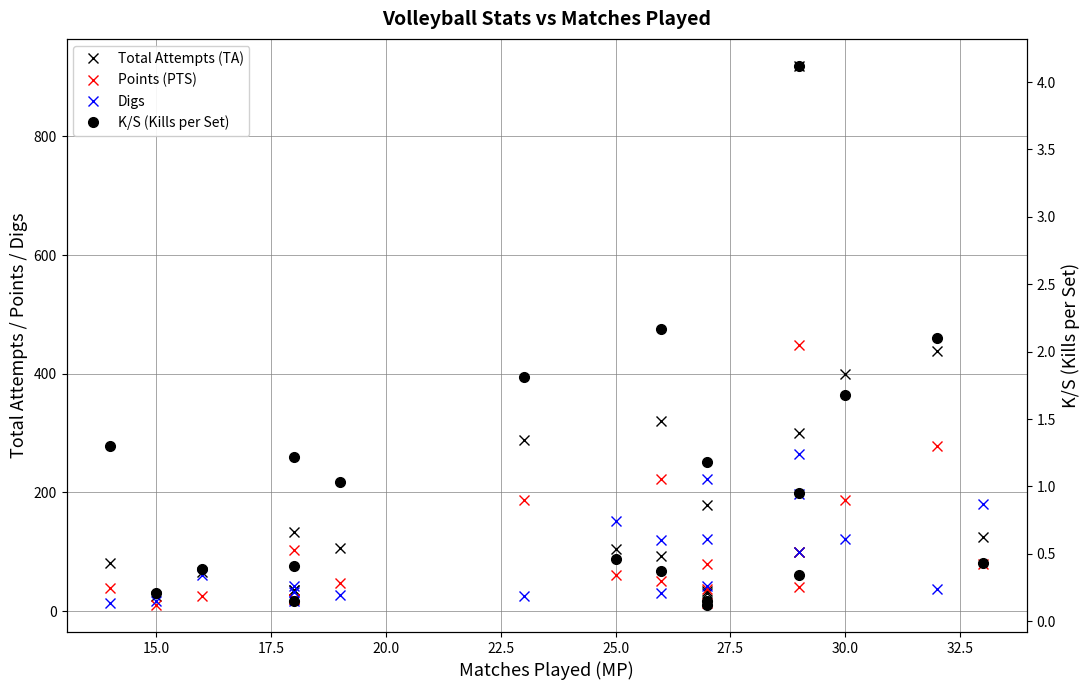

What is the sum of all Total Attempts (TA) values?

3811.0